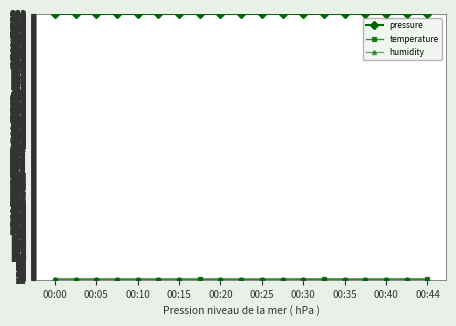

What is the minimum value shown in the chart?

22.5